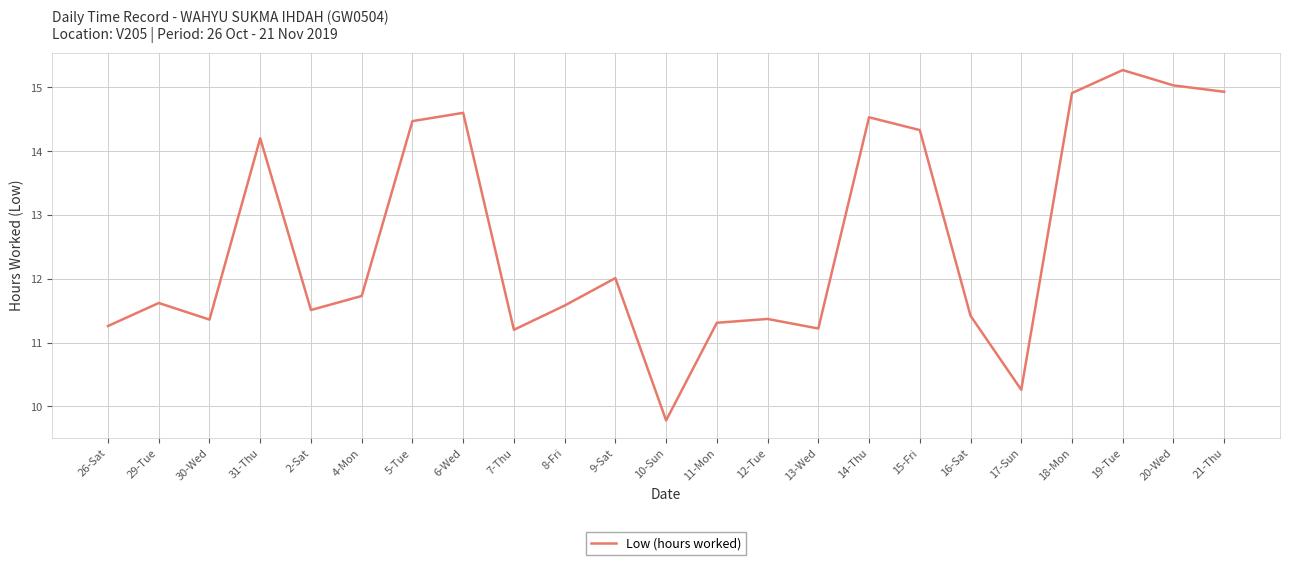

Where is the data nearest to the value 12?

9-Sat